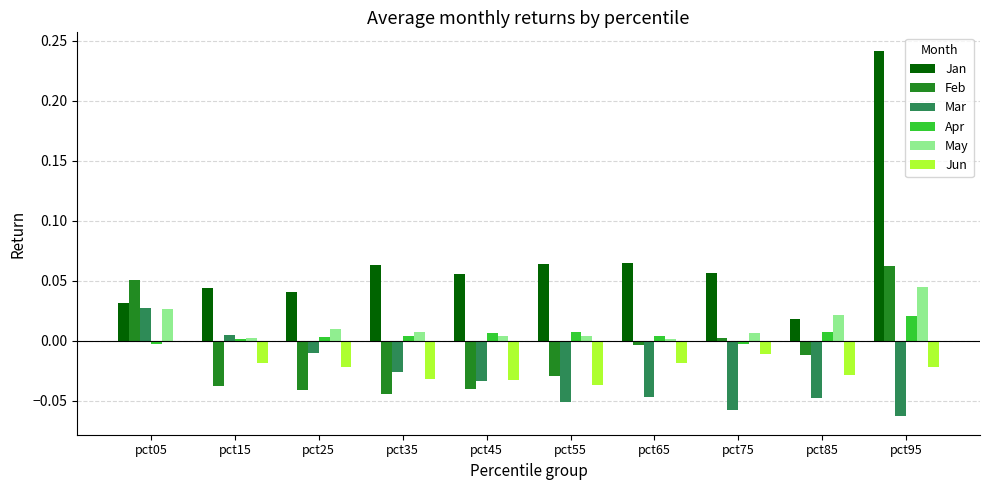

The May series shows 0.0 at pct45. True or false?

True